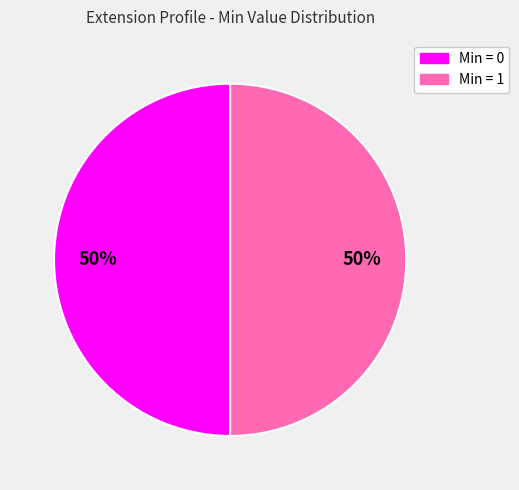

To the nearest percent, what is the difference between the largest and smallest slice percentages?

0%